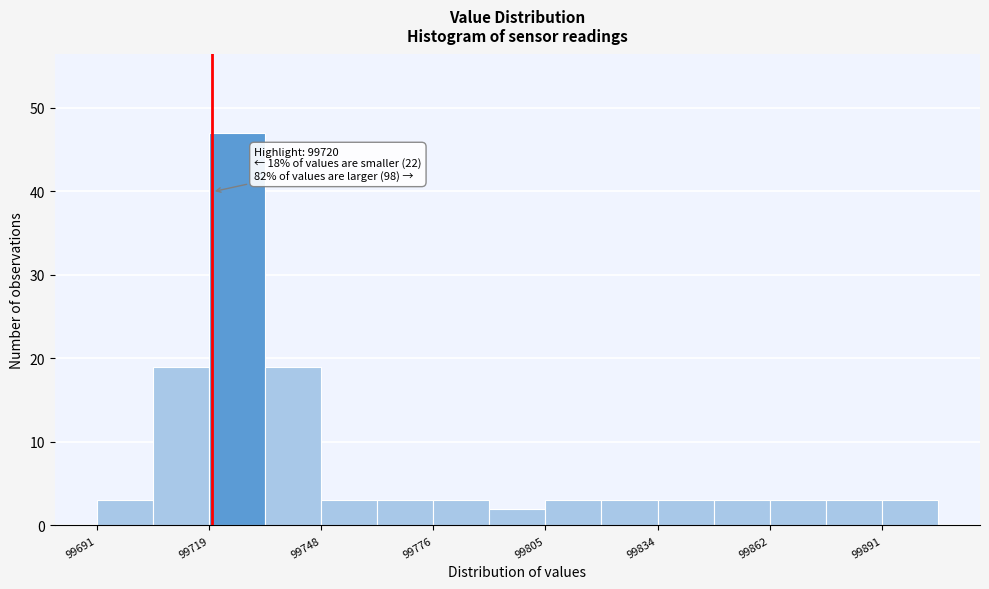

Read against the x-axis, roughly where is the centre of the tallest bar?

99725